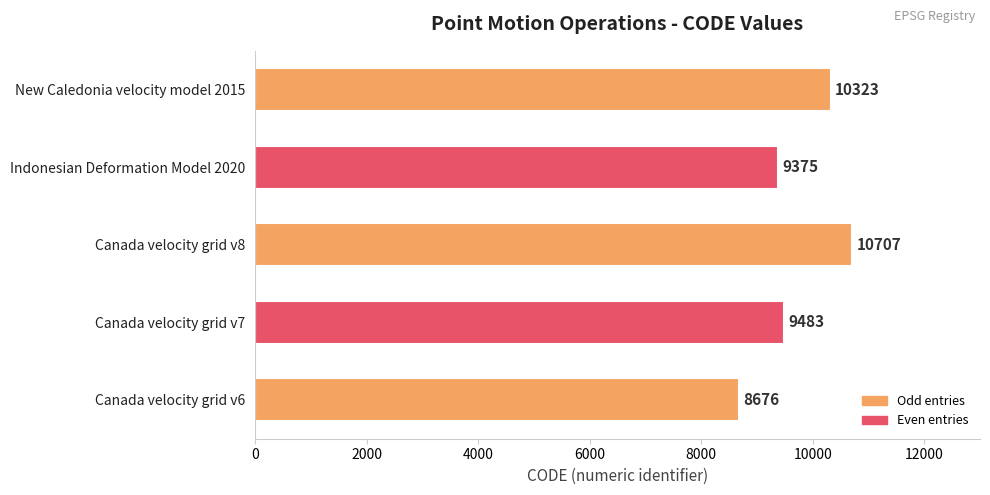

Is it true that the value at Canada velocity grid v8 is 3677?

False